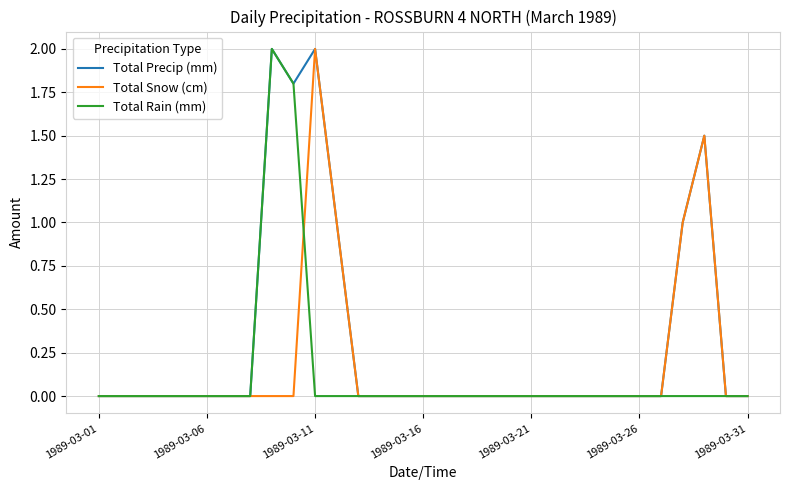

What is the maximum value shown in the chart?

2.0